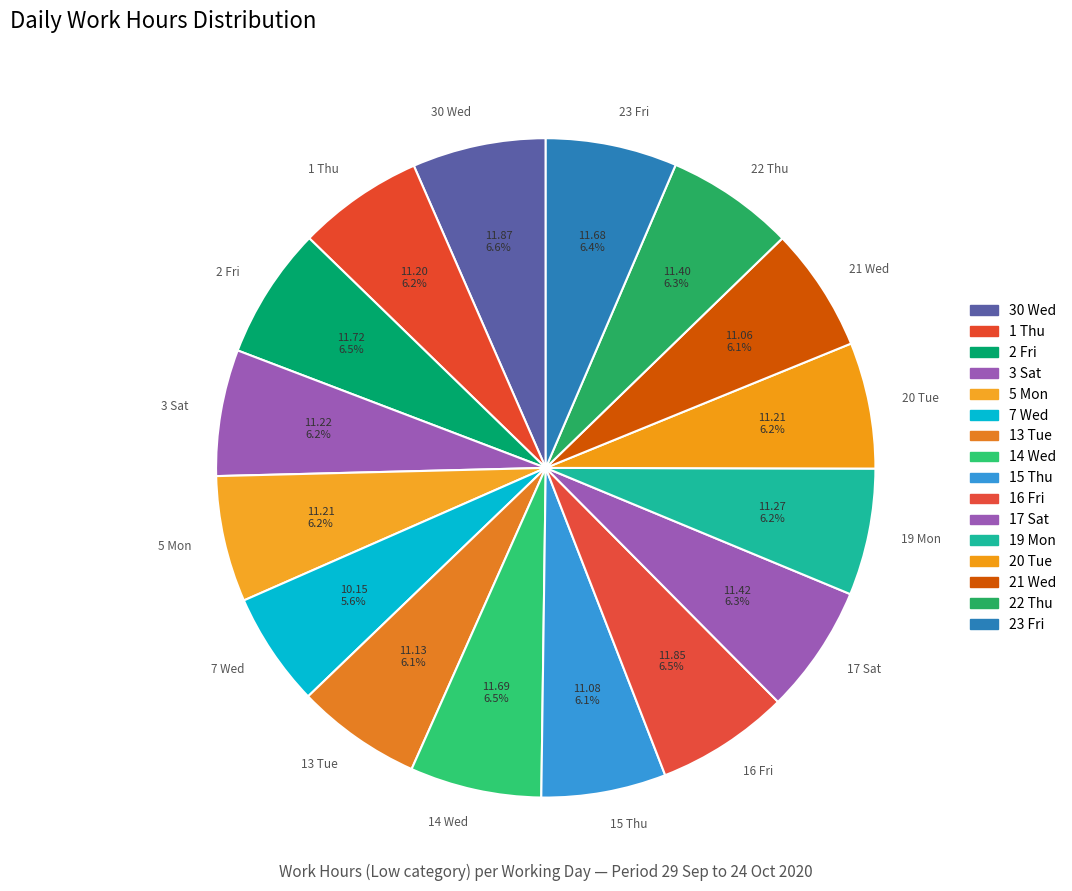

Which slice is the smallest?

7 Wed